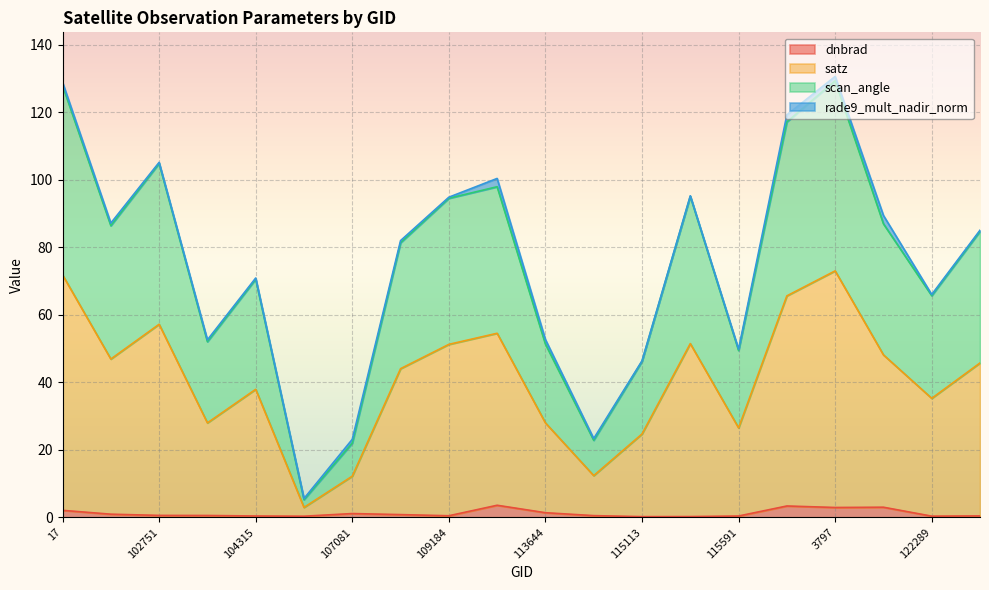

At how many categories does at least one series exceed 30?

17